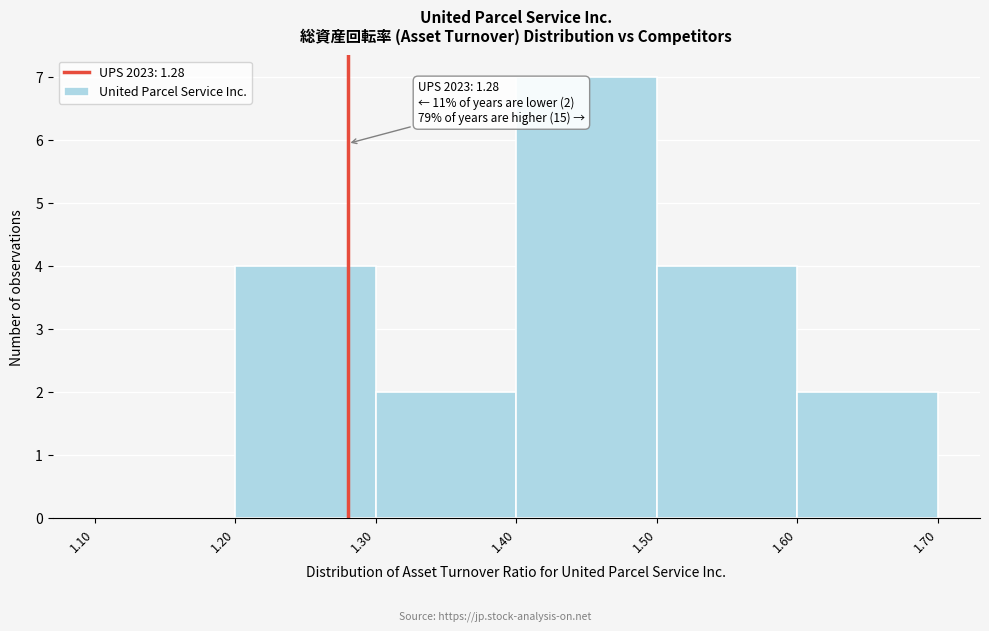

Over which range of the x-axis is the bar tallest?

1.40 to 1.50